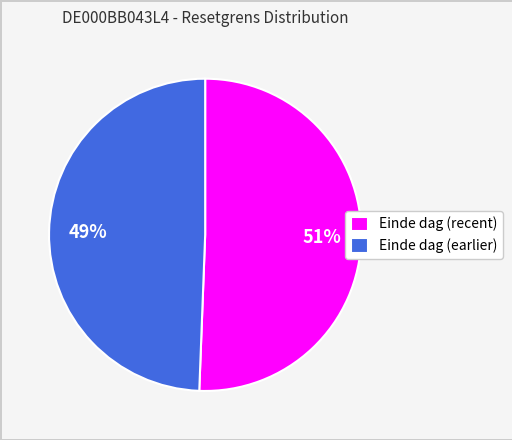

What is the largest slice in the pie chart?

Einde dag (recent)